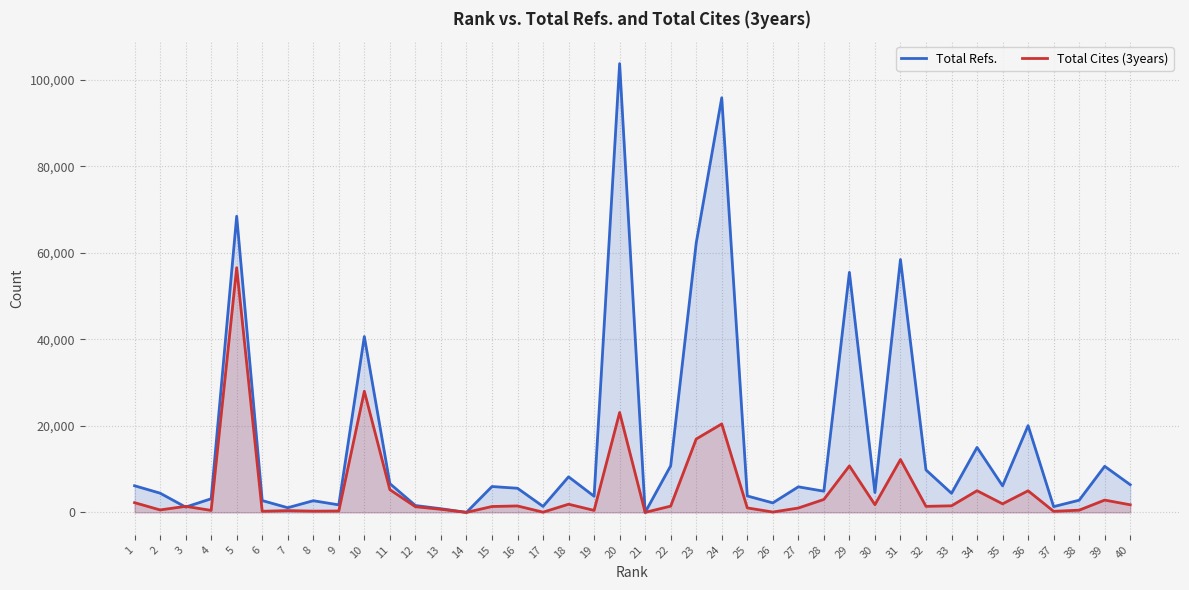

What is the difference between the maximum and minimum values in the Total Cites (3years) series?

56534